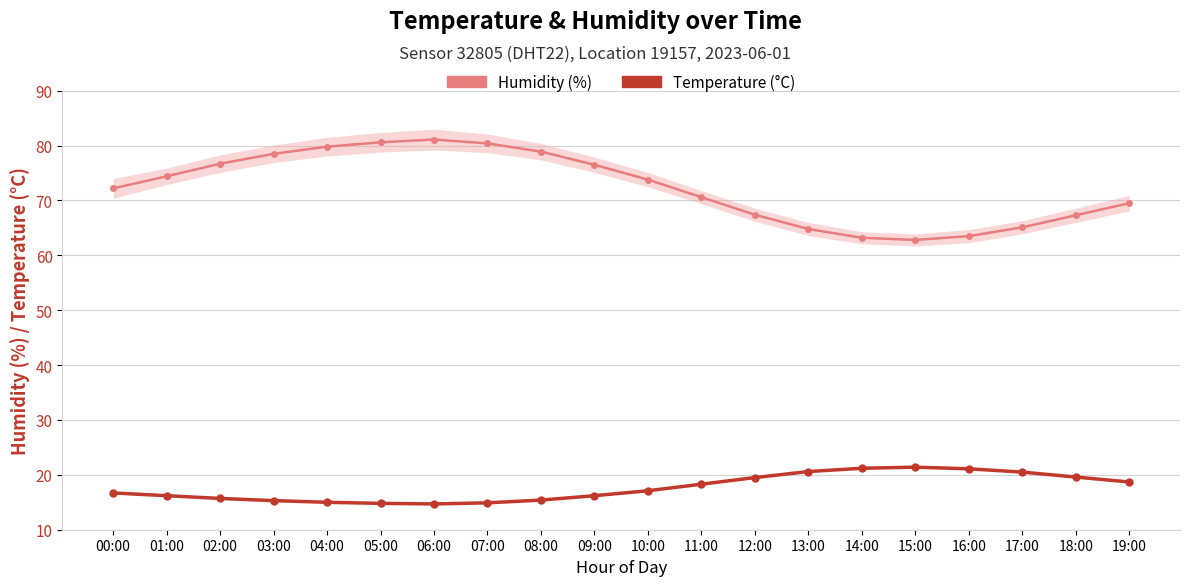

Is it true that Temperature (°C) equals 21.1 at 16:00?

True